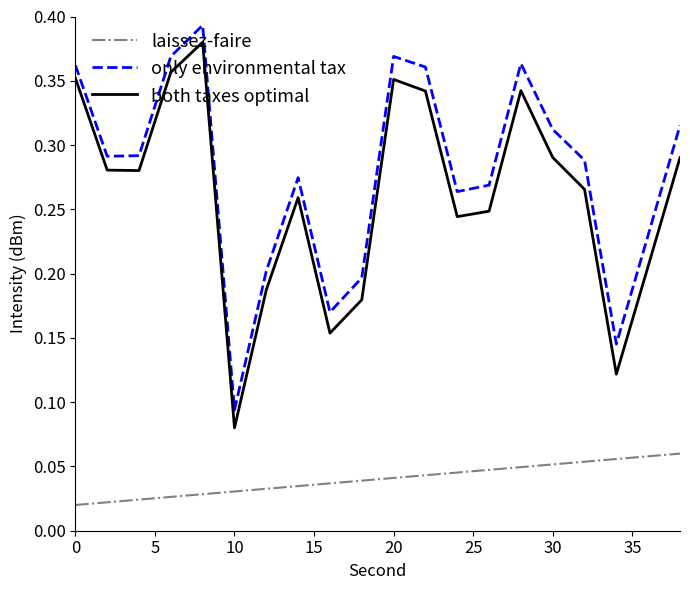

True or false: only environmental tax and both taxes optimal cross at least once.

False